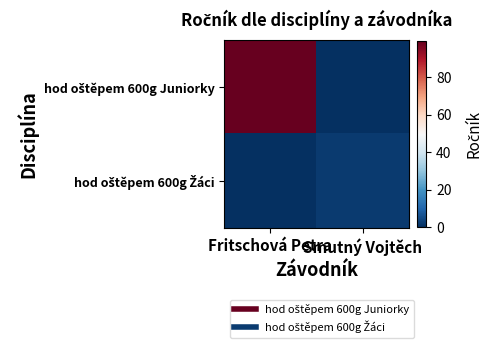

What is the total value across all series at Fritschová Petra?

99